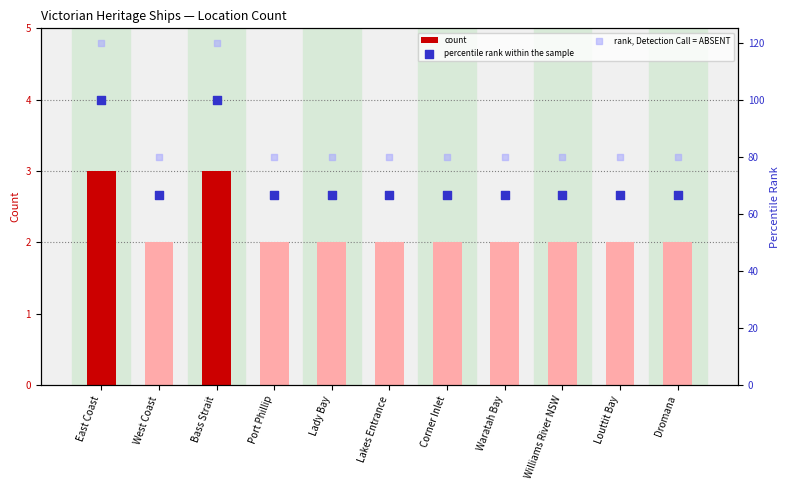

Which series contains the lowest Y value?

count